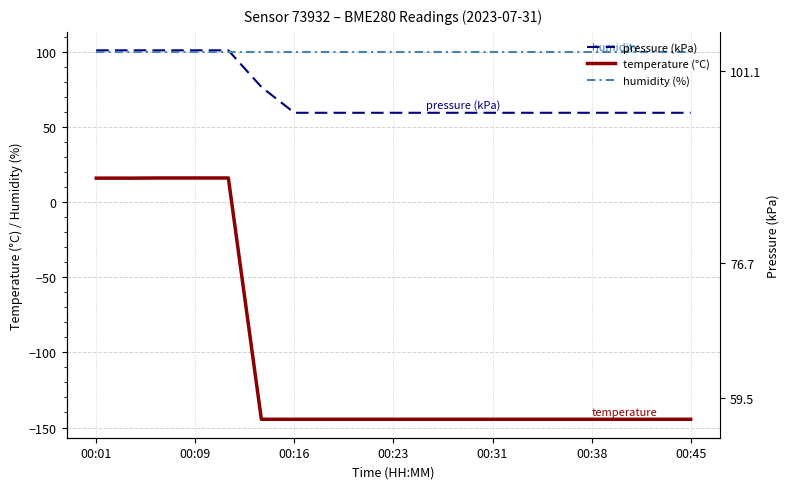

Which category has the lowest value across all series?

00:38